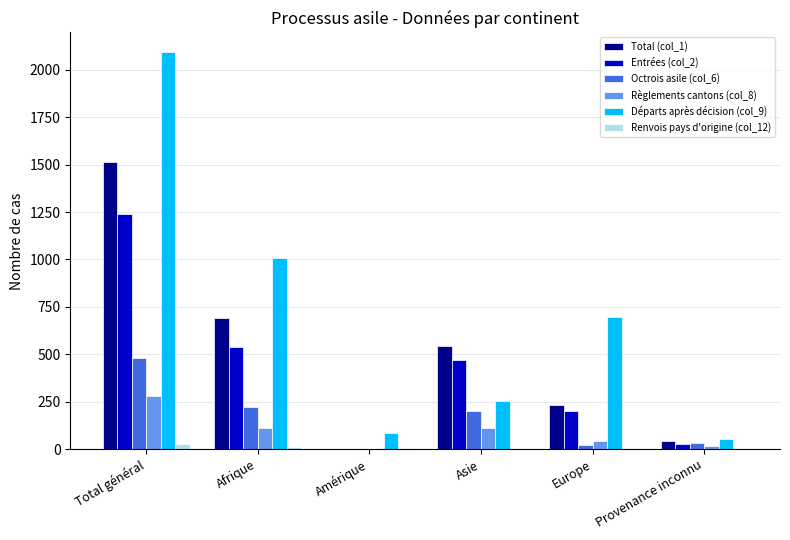

The Départs après décision (col_9) series shows 1162 at Europe. True or false?

False